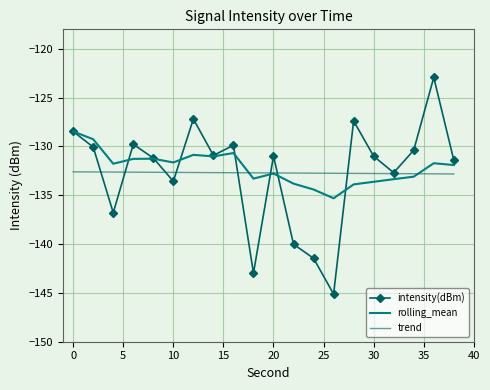

True or false: rolling_mean and intensity(dBm) intersect in this chart.

True